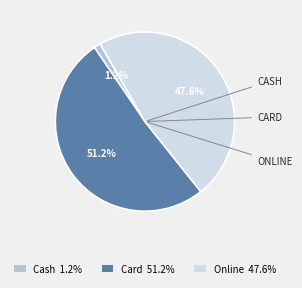

How many segments does this pie chart have?

3